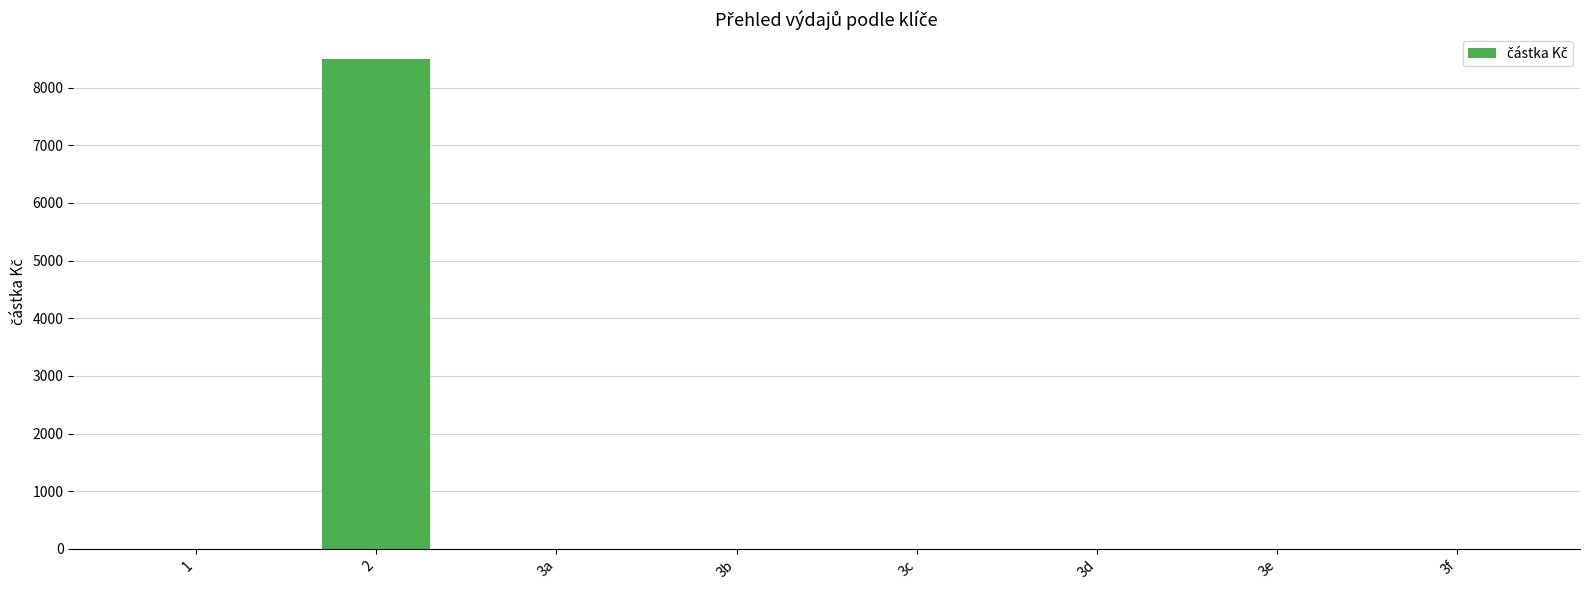

What is the sum of all values?

8500